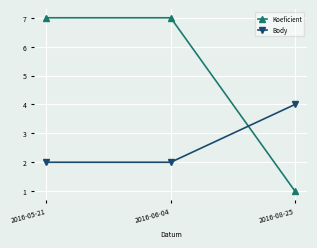

Is it true that Body equals 2 at 2016-06-04?

True